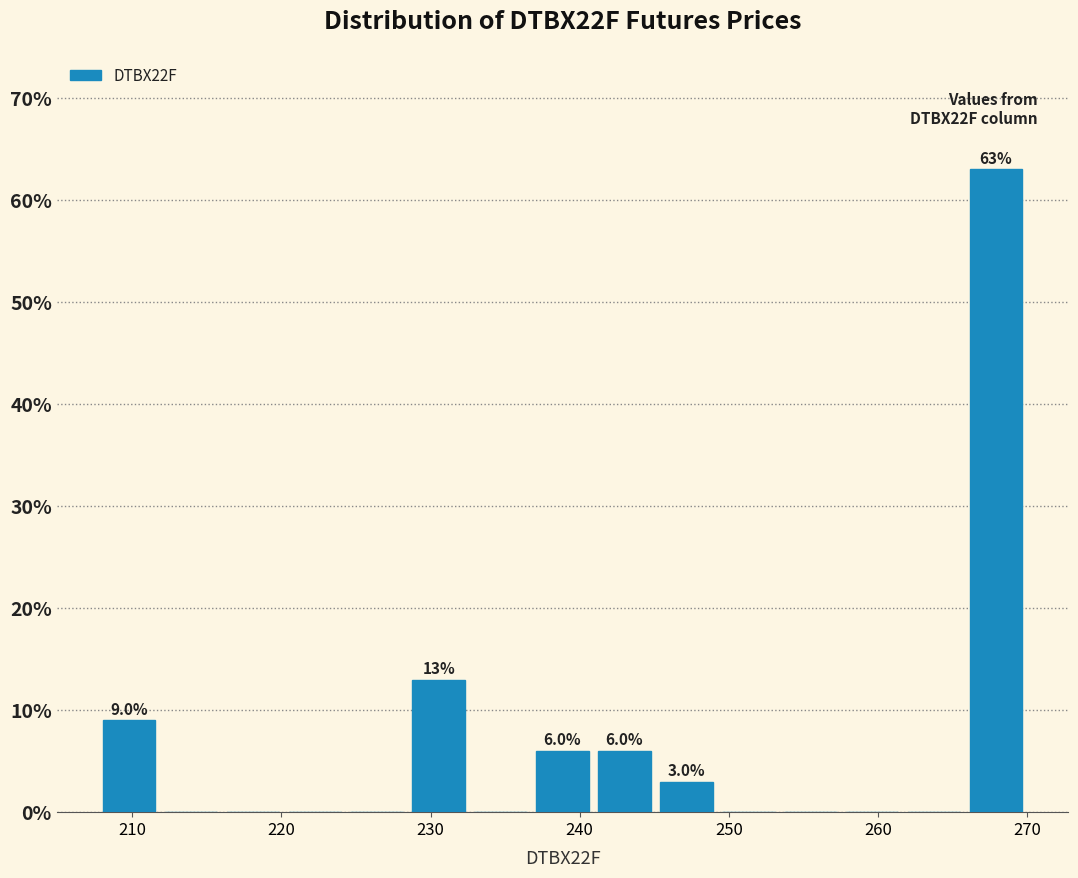

Over which range of the x-axis is the bar tallest?

266 to 270